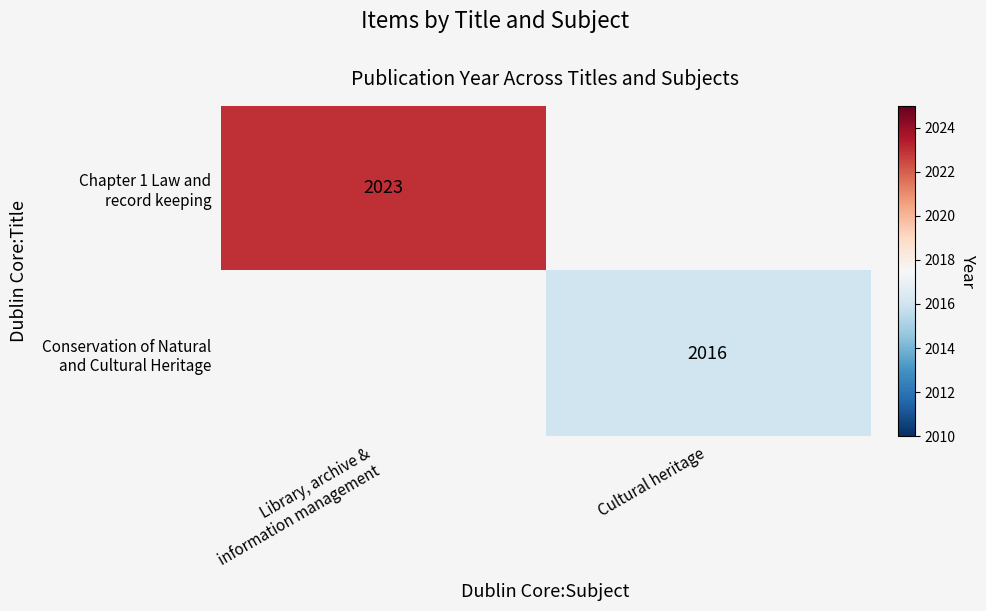

The value of Chapter 1 Law and record keeping at Cultural heritage is 772. True or false?

False